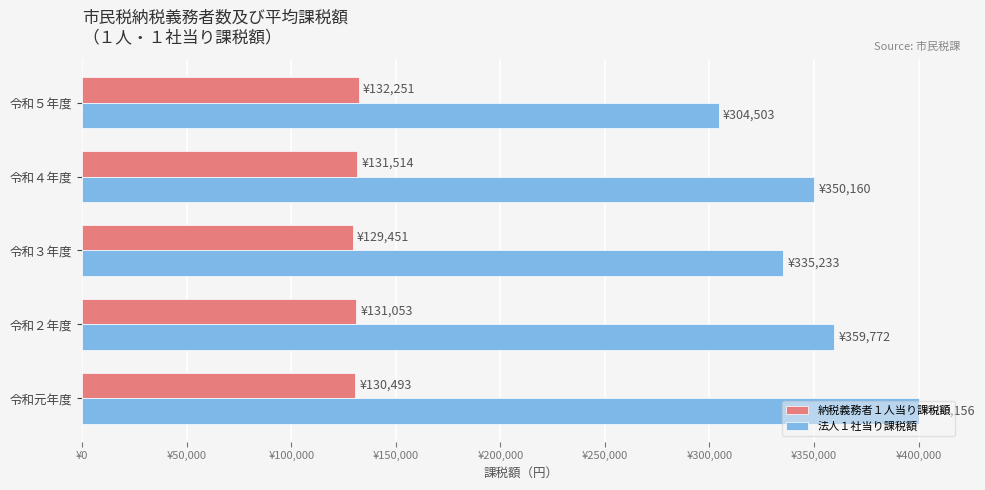

Which series has the largest total across all categories?

法人１社当り課税額